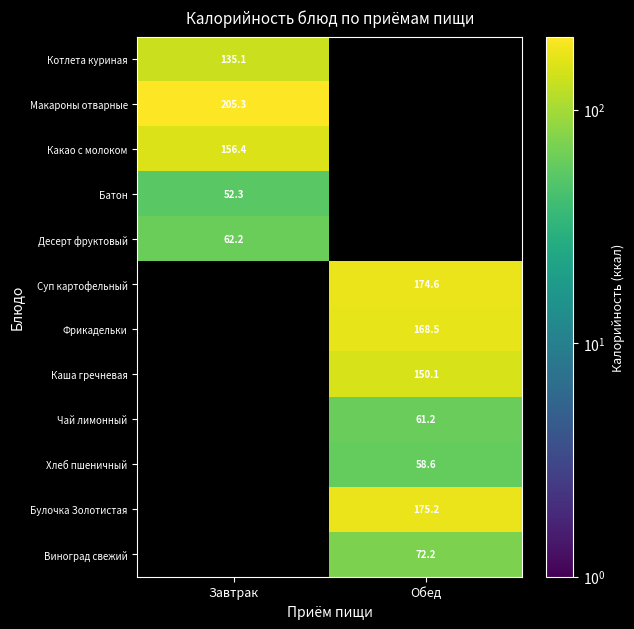

Between Обед and Завтрак, which is larger?

Завтрак